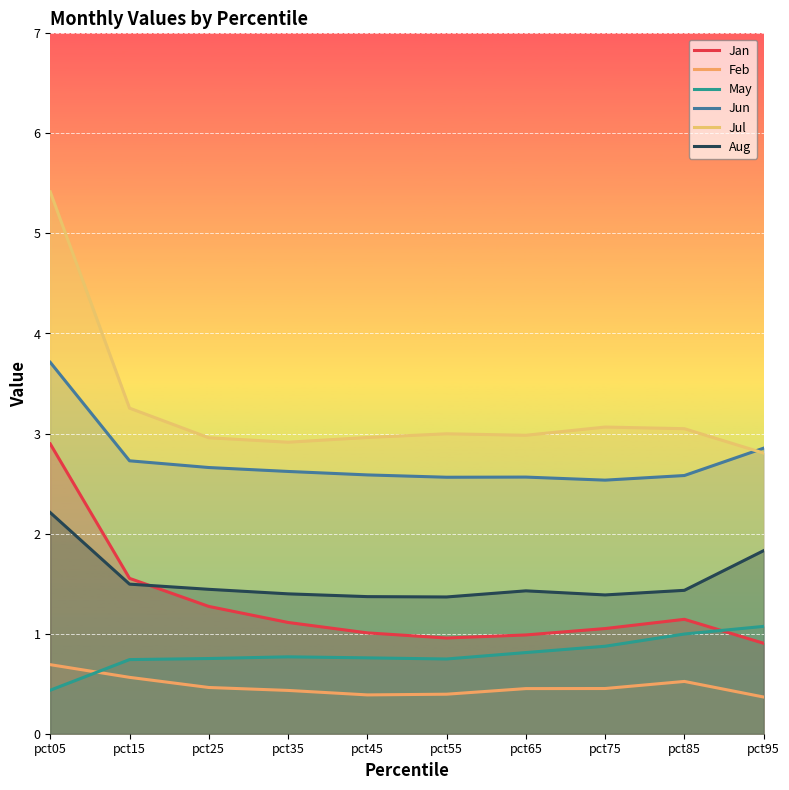

Where is Feb nearest to the value 0?

pct95